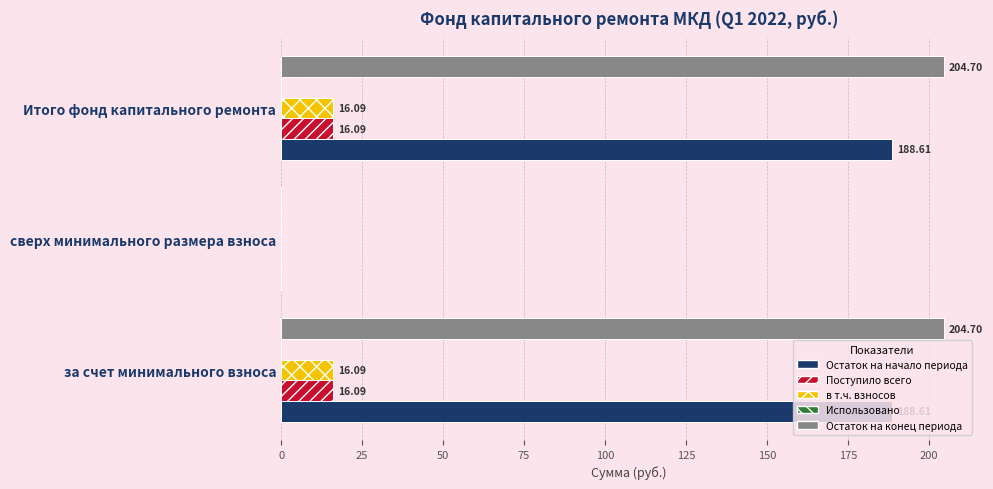

What is the highest value of the Остаток на начало периода series?

188.6